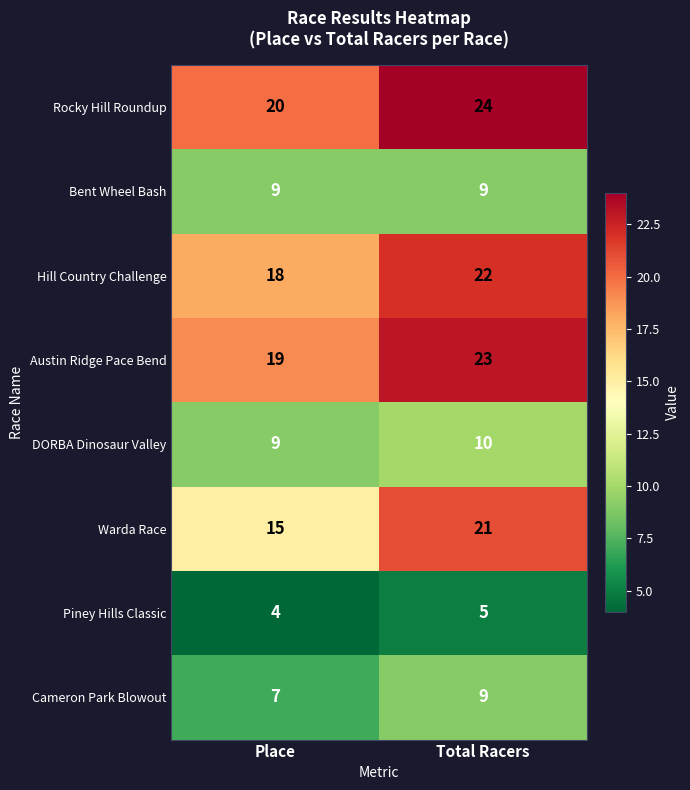

How many series are shown in this chart?

8